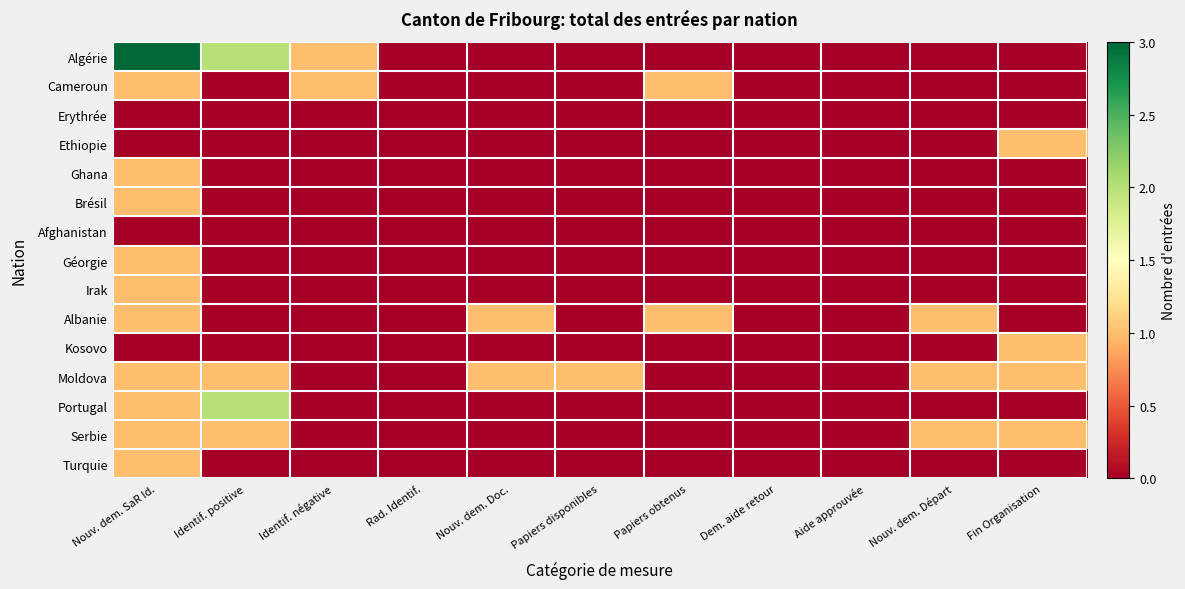

How many categories are shown in the chart?

11